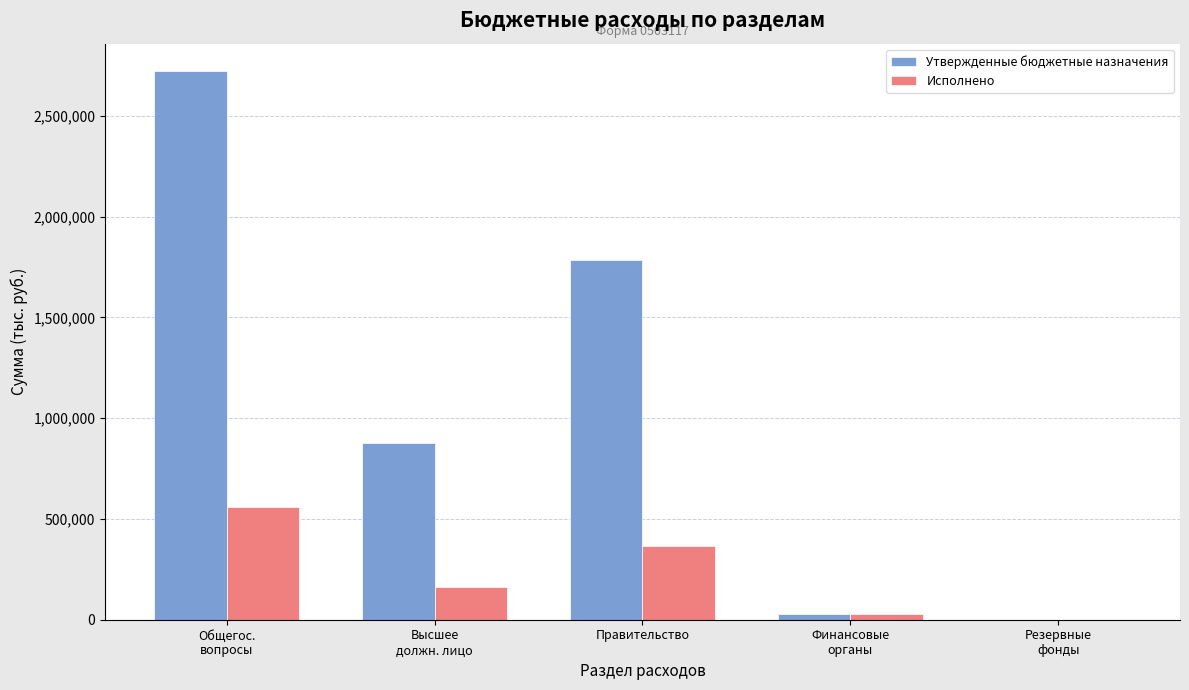

At which label is Утвержденные бюджетные назначения closest to 1361110?

Правительство